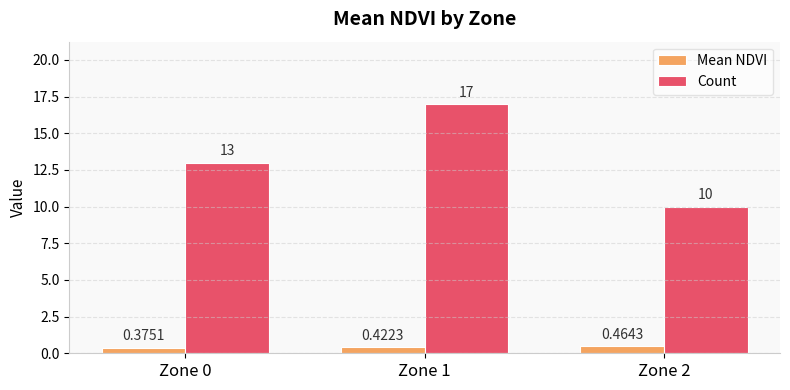

What is the lowest value of the Count series?

10.0